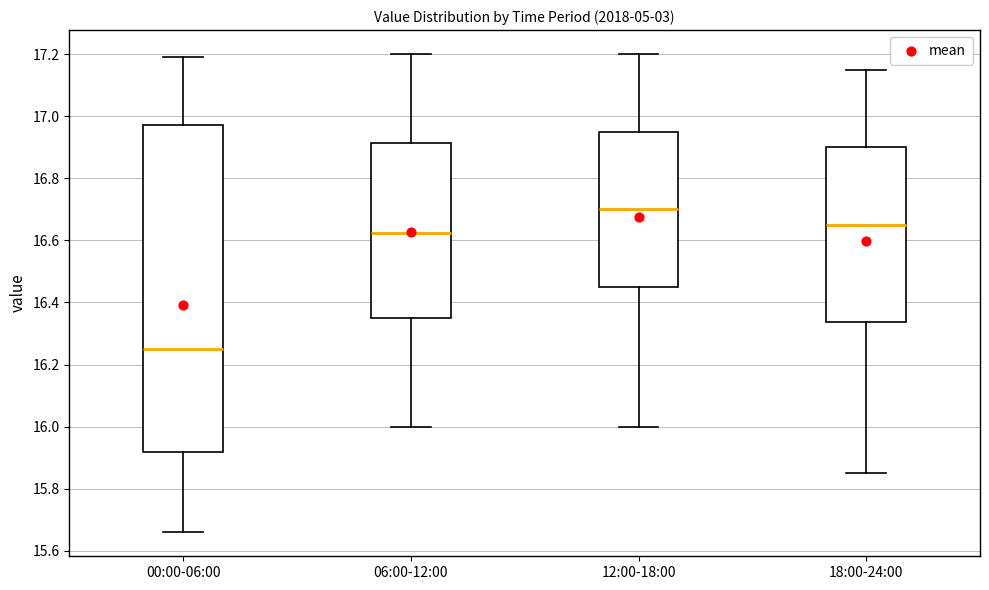

Which box is the tallest, from its lower edge to its upper edge?

00:00-06:00